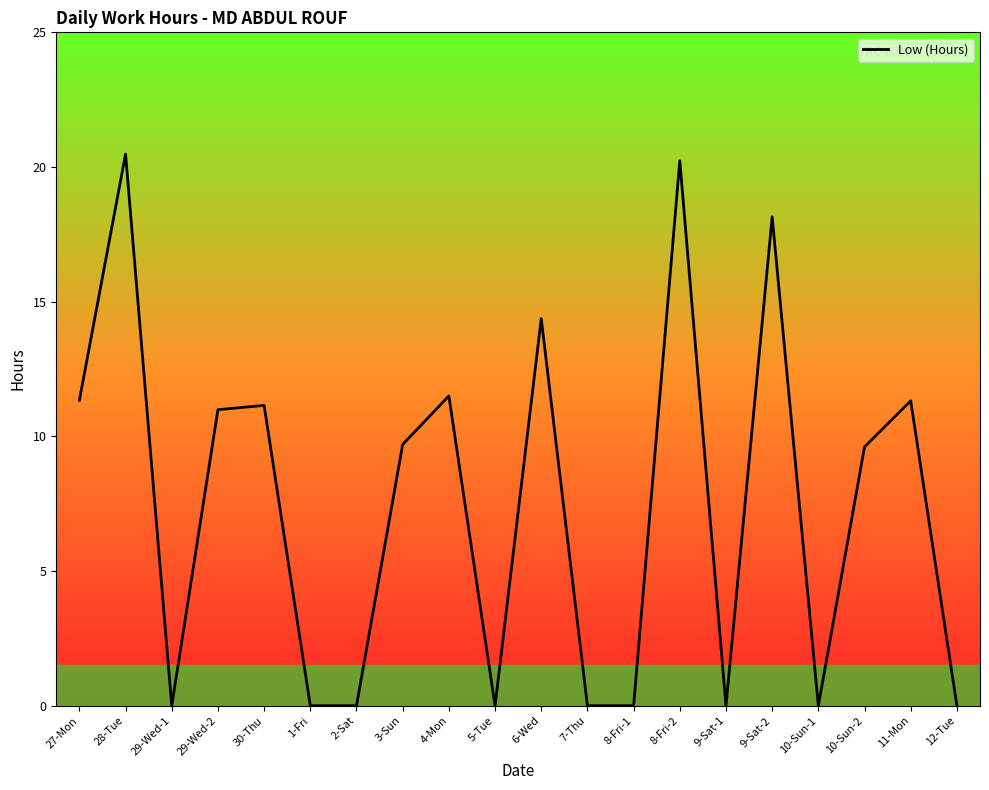

The chart shows a value of -8.6 at 8-Fri-1. True or false?

False